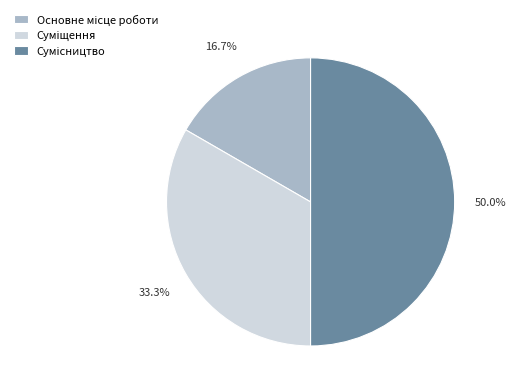

Count the number of slices in the pie.

3